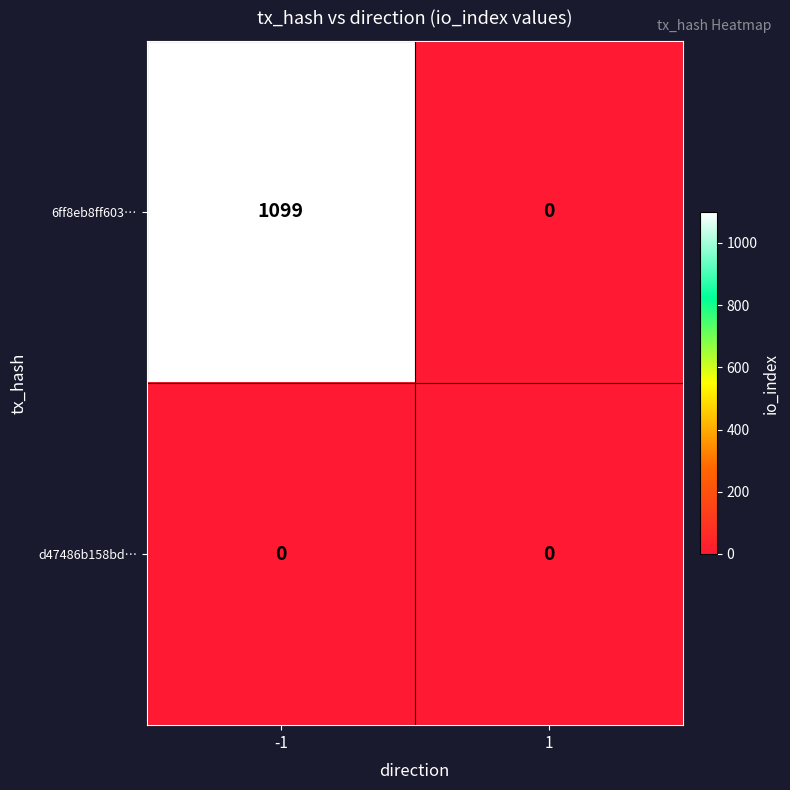

Is it true that 6ff8eb8ff603… equals 362 at -1?

False